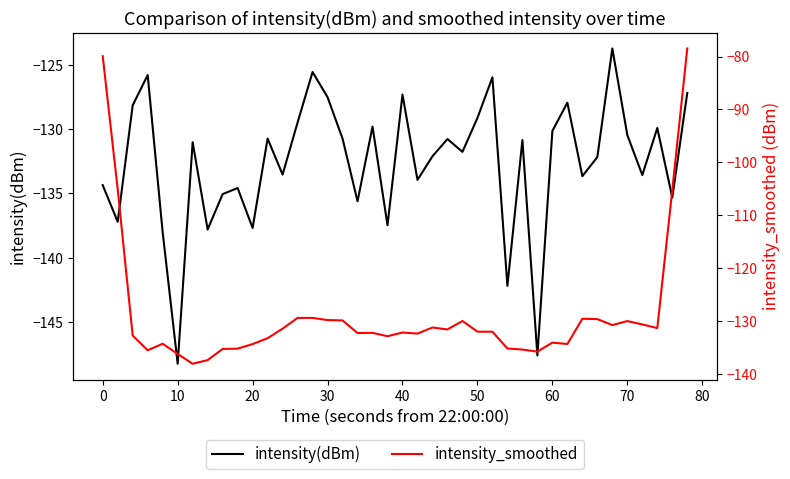

The value of intensity(dBm) at 50 is -176.2. True or false?

False